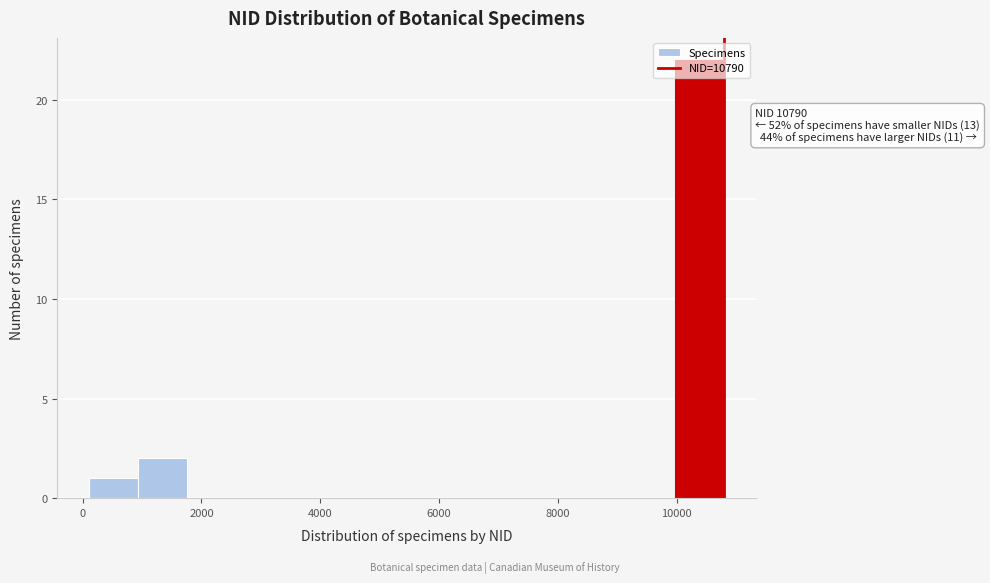

Which range on the x-axis has the tallest bar?

10000 to 10800